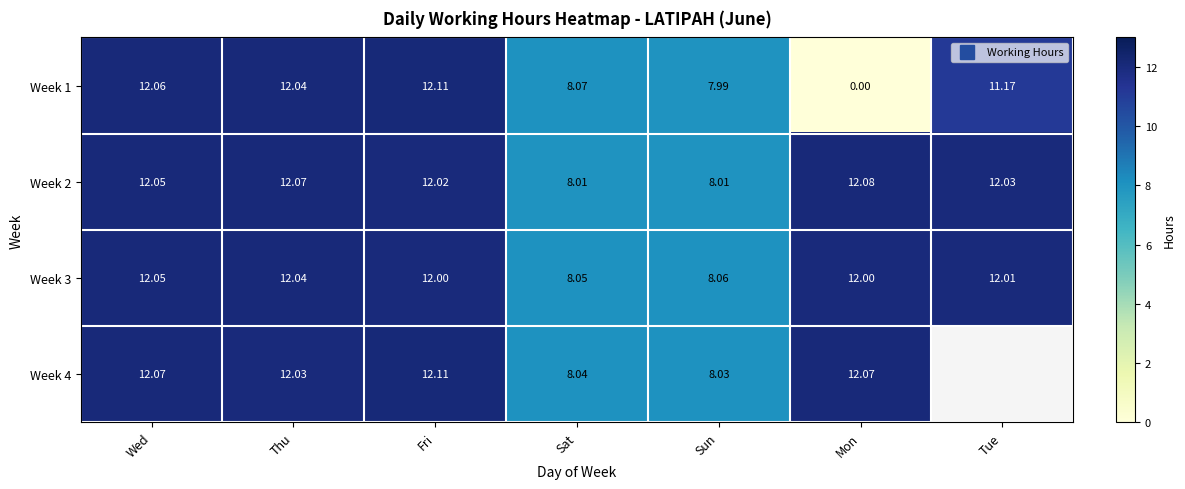

How many data points in Week 4 are less than 12?

2